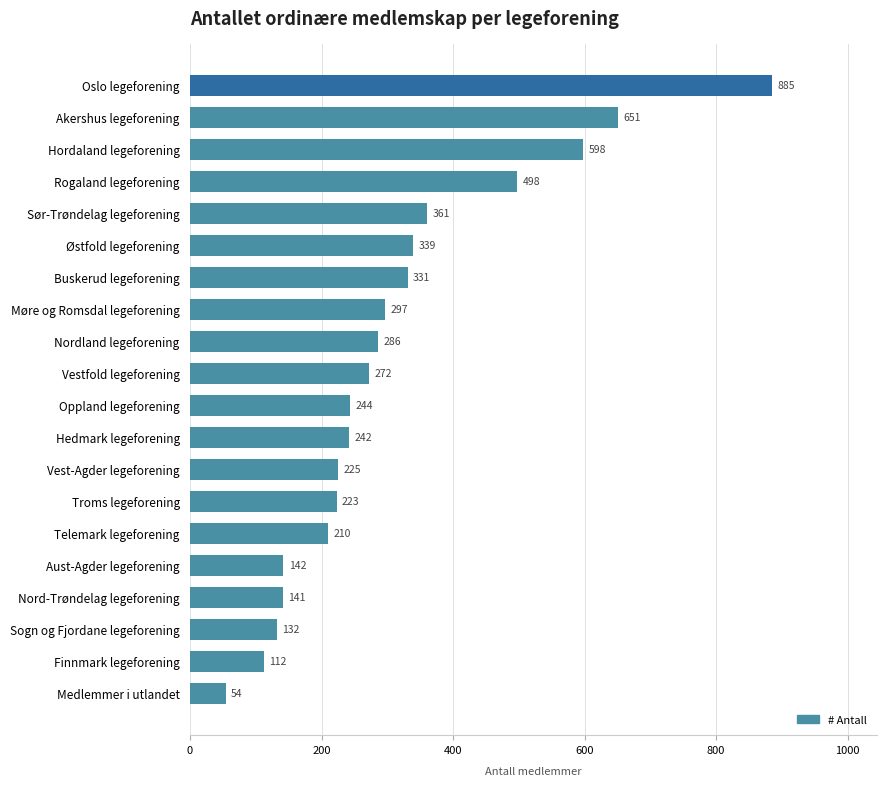

True or false: the data shows 183 at Finnmark legeforening.

False